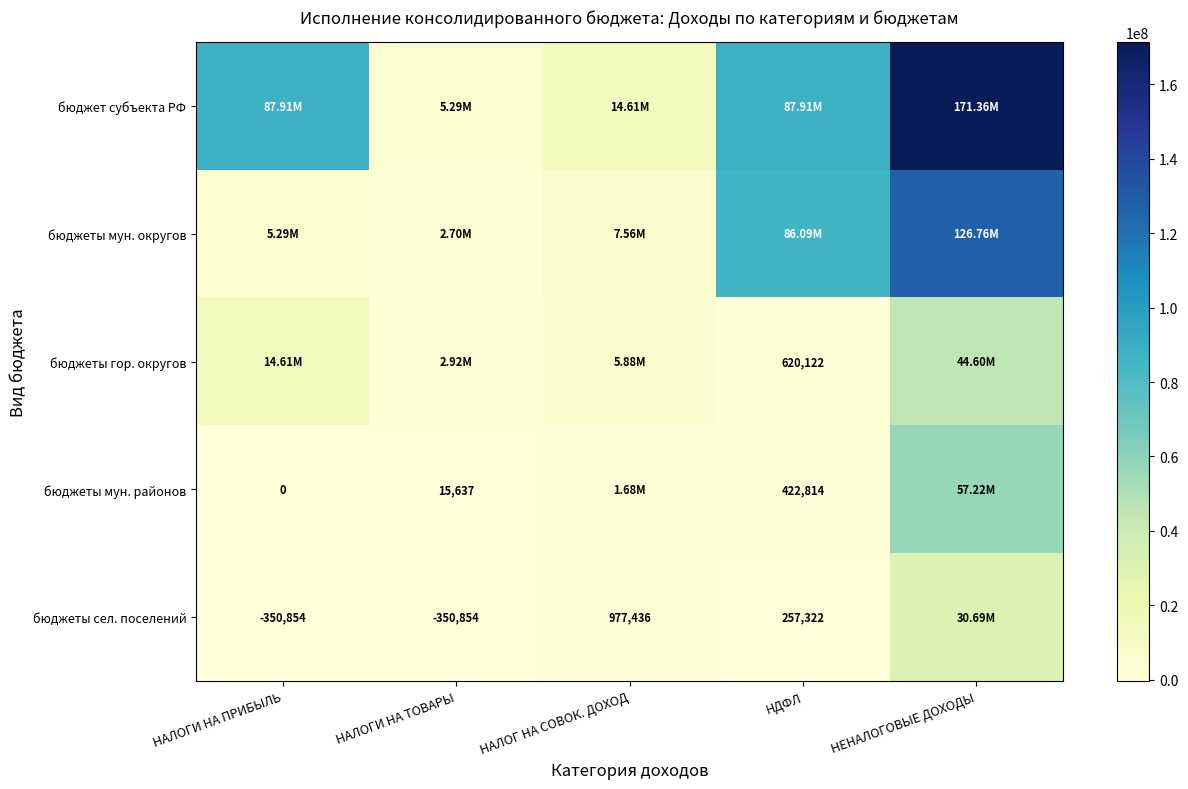

Which series has the largest total across all categories?

бюджет субъекта РФ